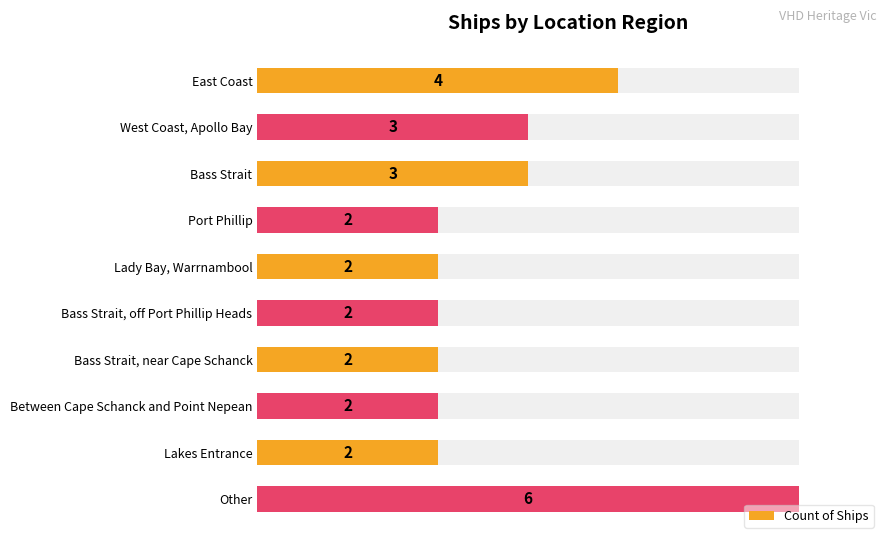

Reading right to left, what are all the values shown in this chart?

6	2	2	2	2	2	2	3	3	4